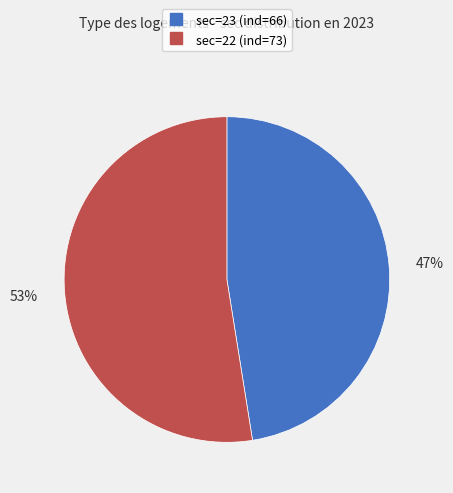

Is there a majority slice in this chart?

Yes